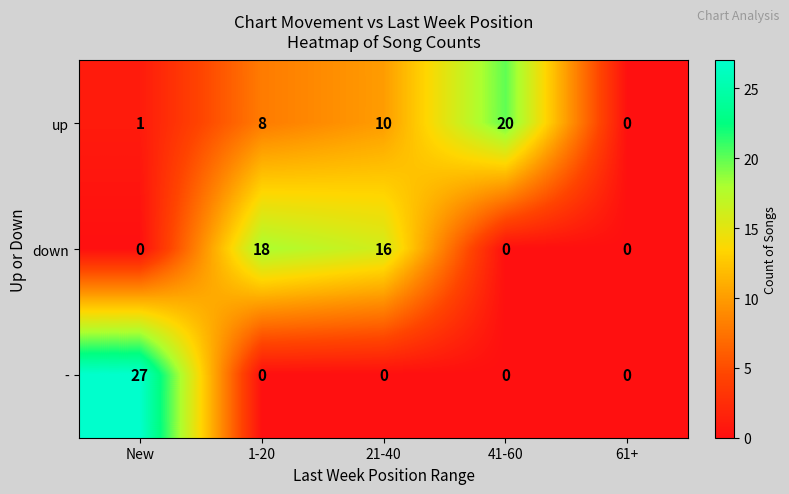

What is the maximum value for -?

27